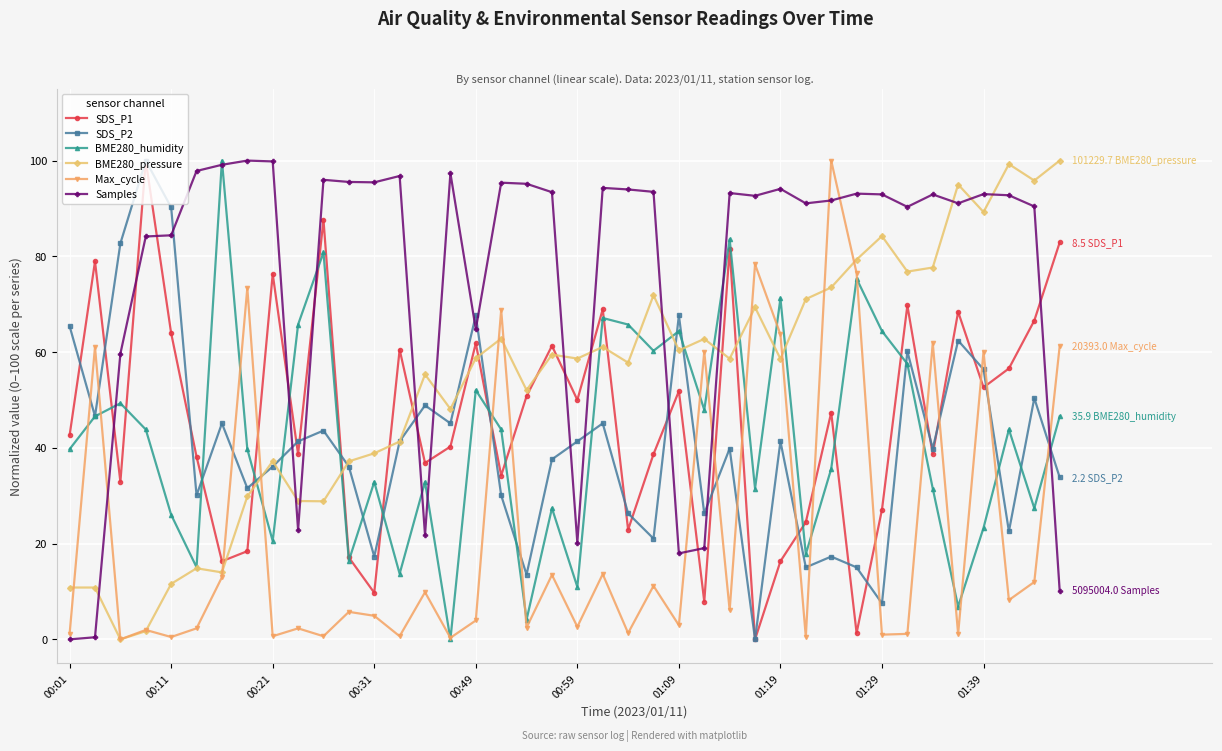

In BME280_humidity, how many points are higher than both neighbors (excluding endpoints)?

13